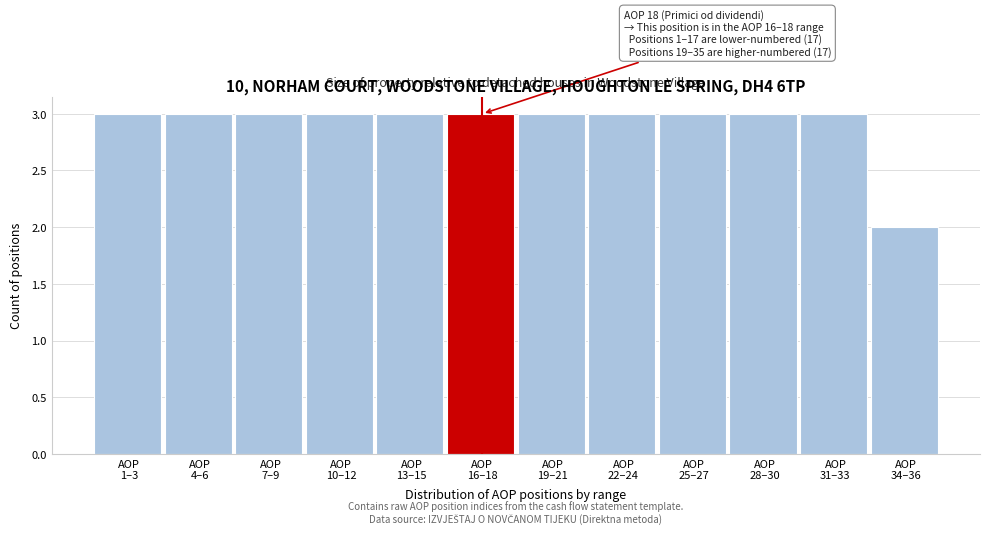

Reading left to right, what are all the values shown in this chart?

3	3	3	3	3	3	3	3	3	3	3	2